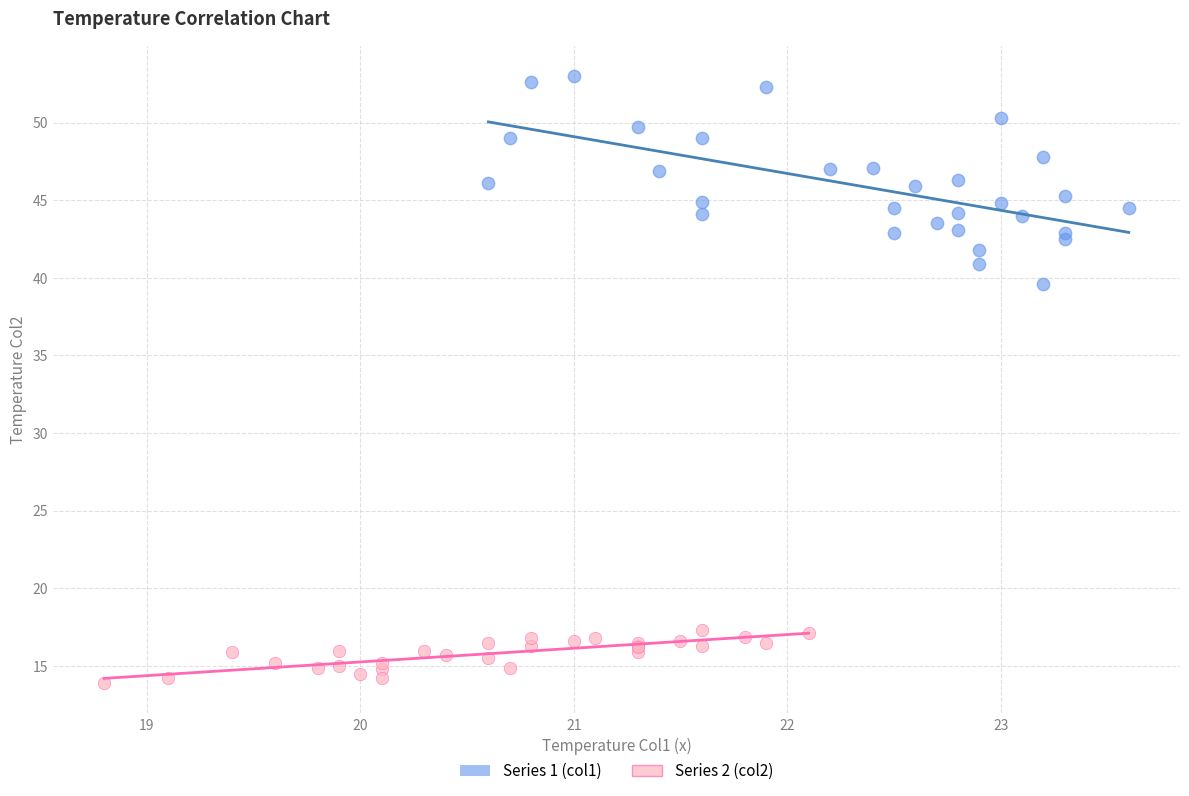

Which series reaches the minimum Y coordinate?

Series 2 (col2)